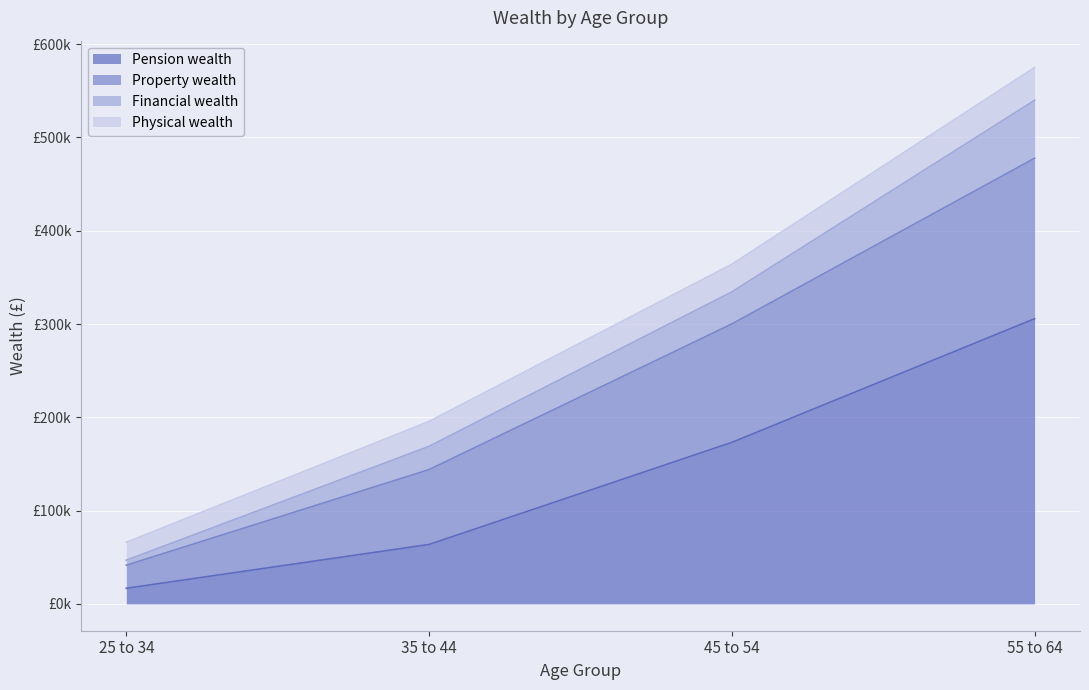

Which series changed the most between 25 to 34 and 55 to 64?

Property wealth